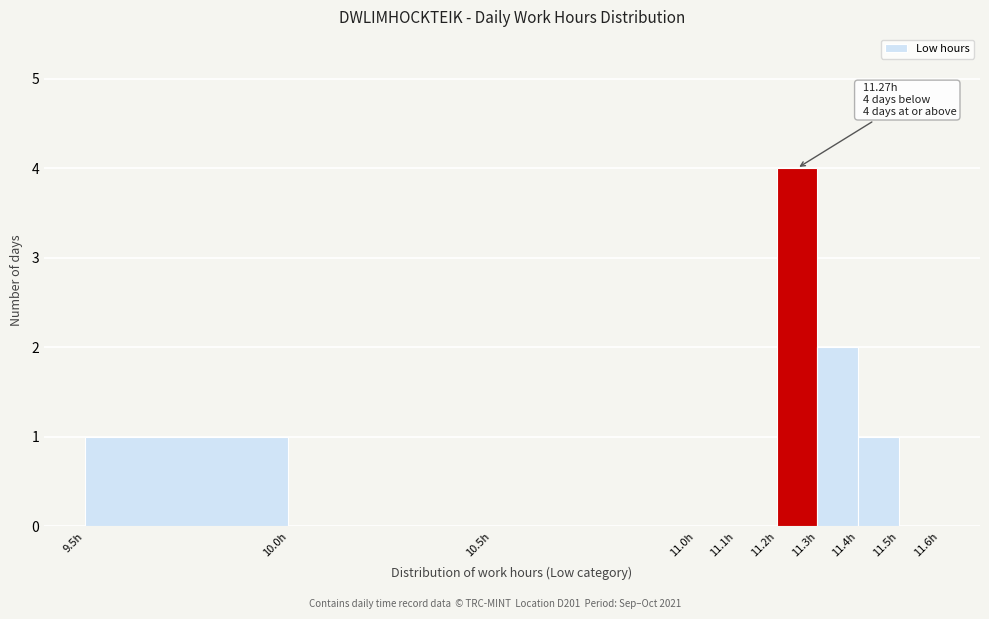

Over which range of the x-axis is the bar tallest?

11.2 to 11.3